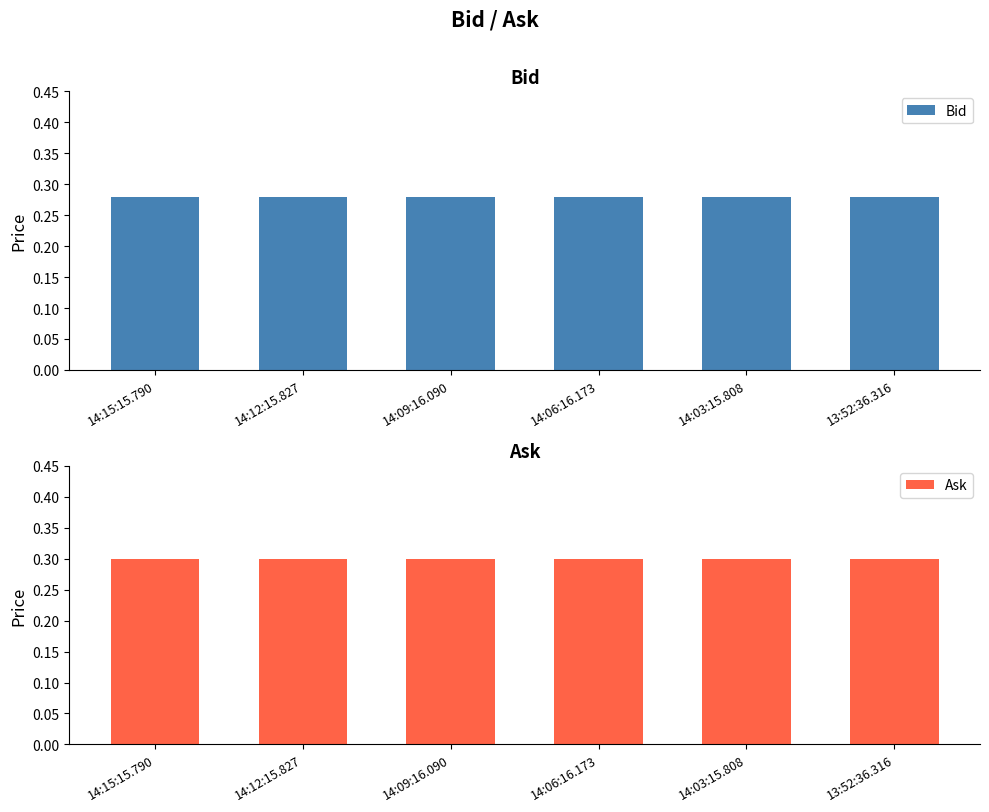

What is the value of the Bid bar at the 2nd from the left?

0.3